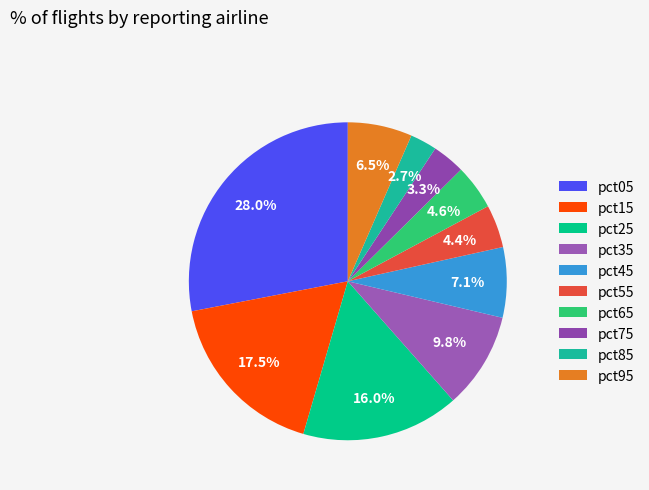

To the nearest percent, what is the difference between the pct75 and pct95 slice percentages?

3%